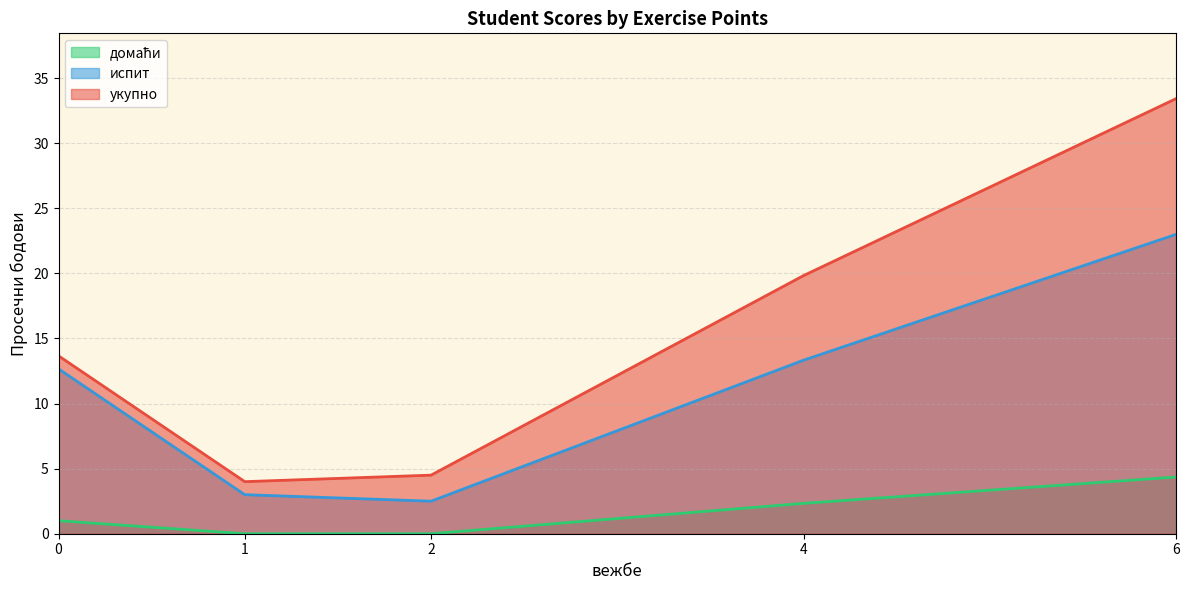

Is it true that укупно equals 6 at 4?

False